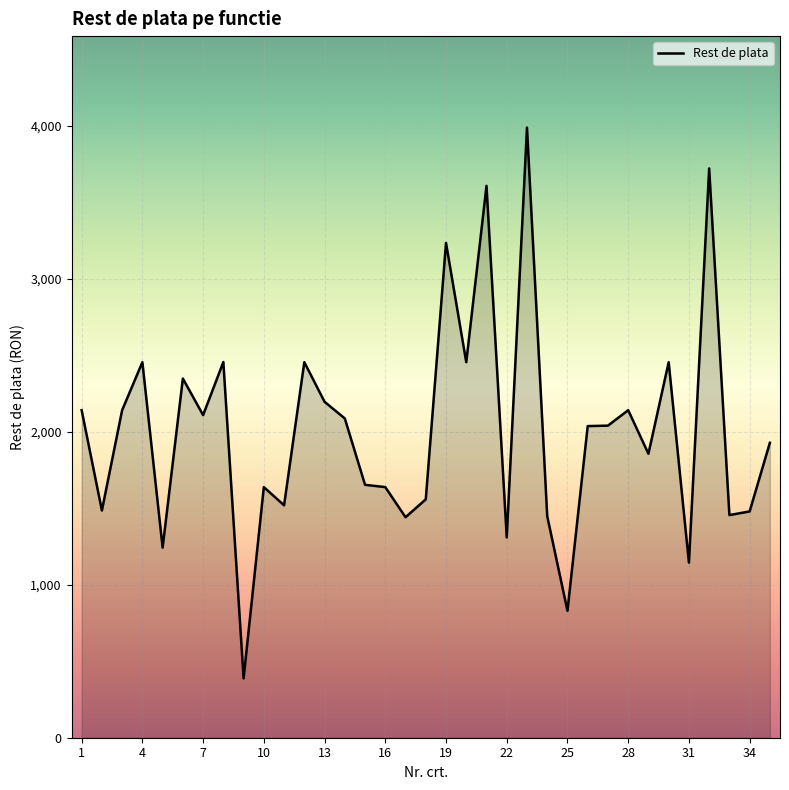

How many categories are shown in the chart?

35